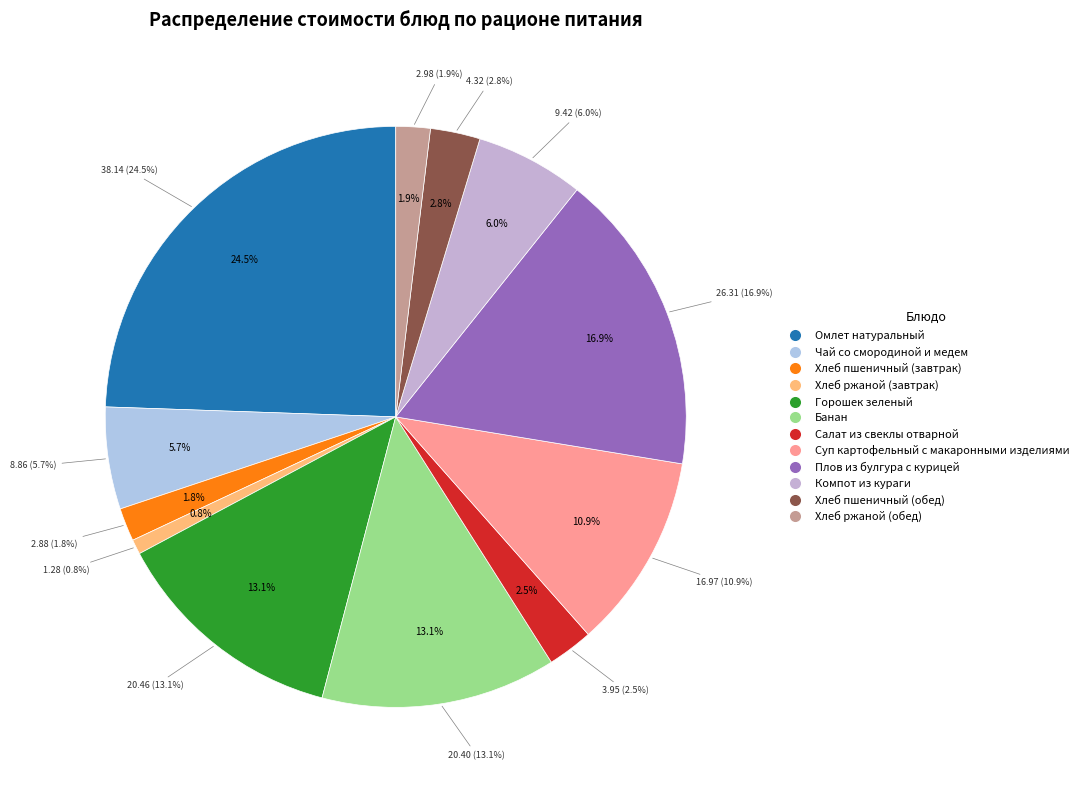

Combined, what portion of the pie is Компот из кураги and Суп картофельный с макаронными изделиями?

16.9%